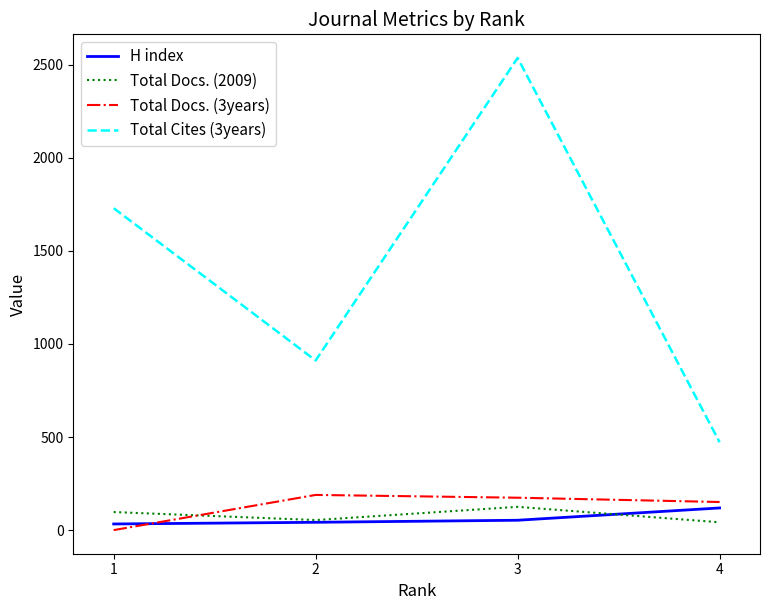

True or false: Total Docs. (3years) and H index intersect in this chart.

True